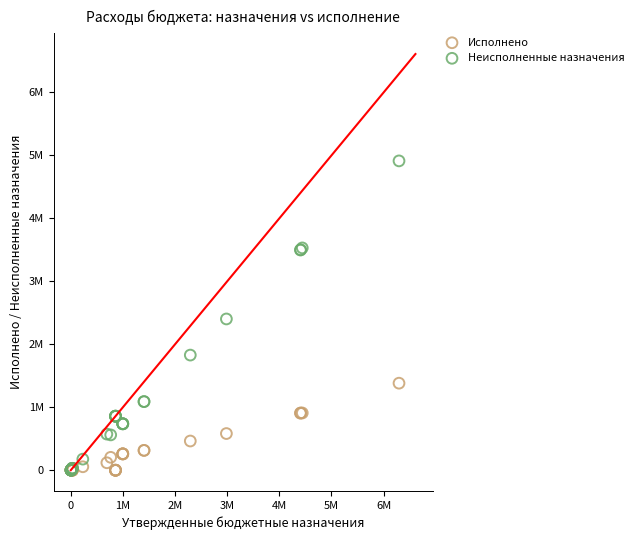

Which series has the widest spread of Y values?

Неисполненные назначения